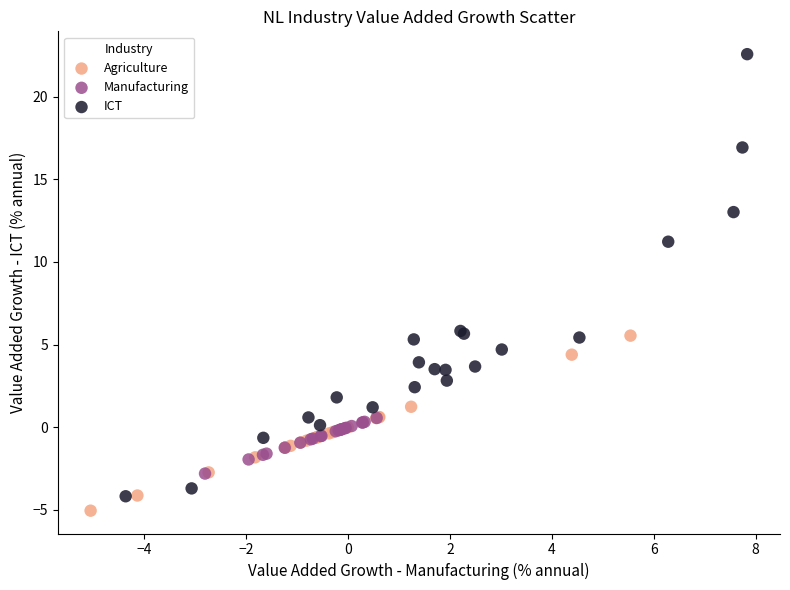

Which series reaches the maximum Y coordinate?

ICT